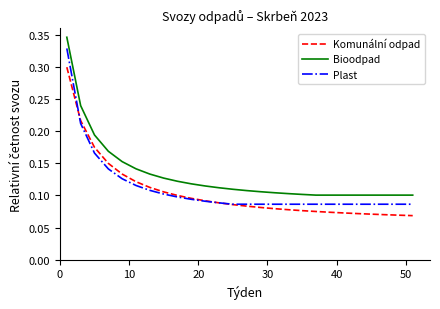

True or false: Komunální odpad and Bioodpad cross at least once.

False